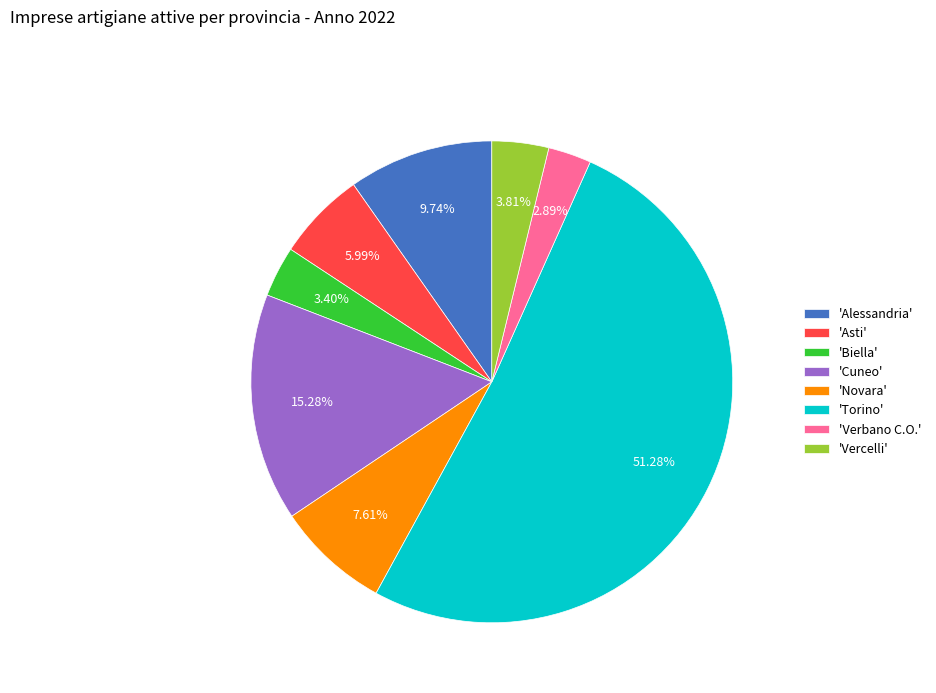

Approximately how many times larger is the value at 'Alessandria' compared to 'Verbano C.O.'?

3.4